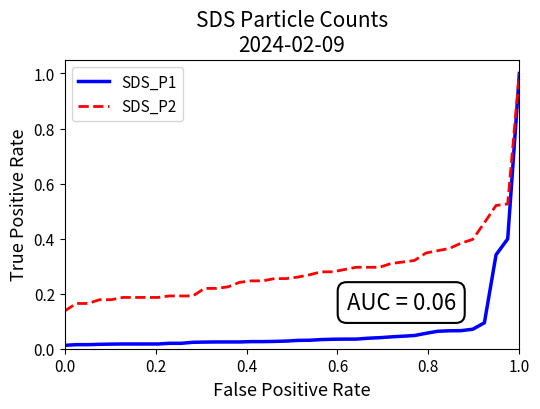

What is the maximum value shown in the chart?

1.0